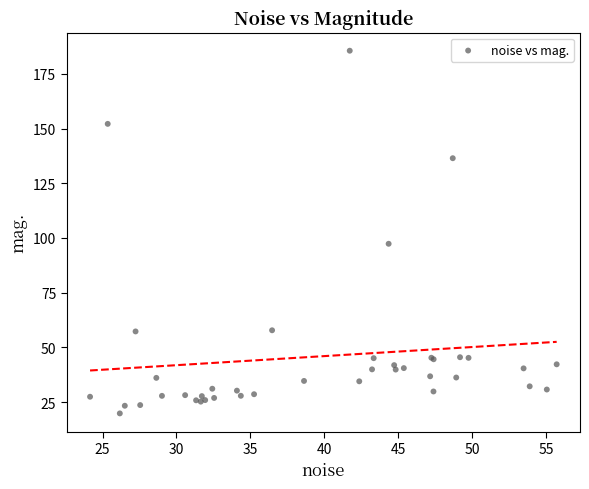

What Y value in the scatter plot is closest to 102?

97.4